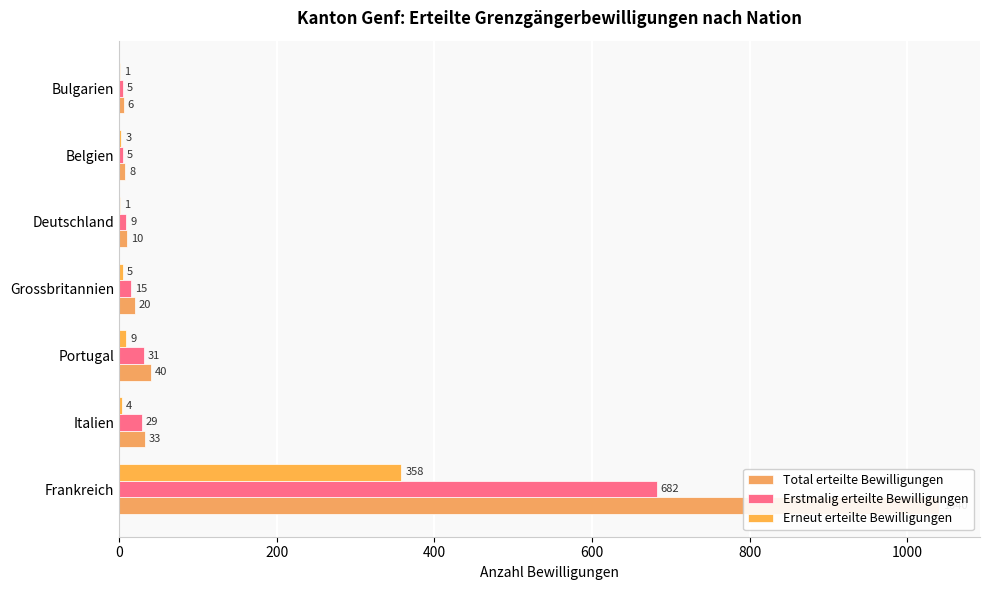

Are the bars grouped side by side (vs. stacked)?

Yes